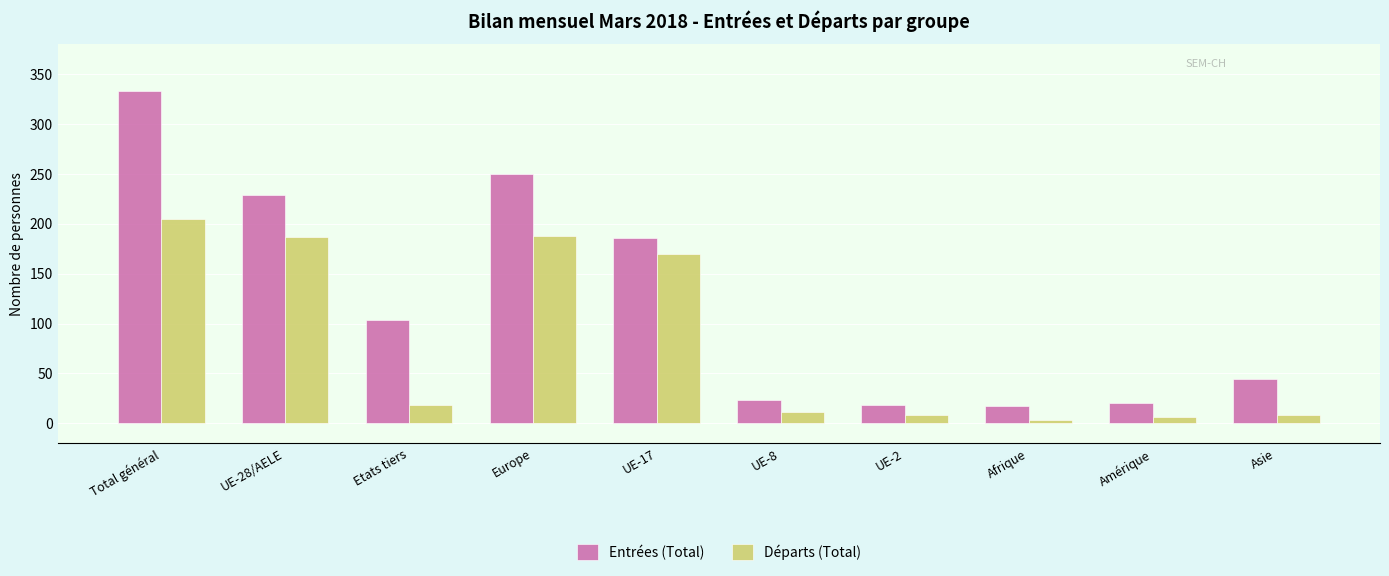

At Europe, list the series in order from largest to smallest.

Entrées (Total), Départs (Total)